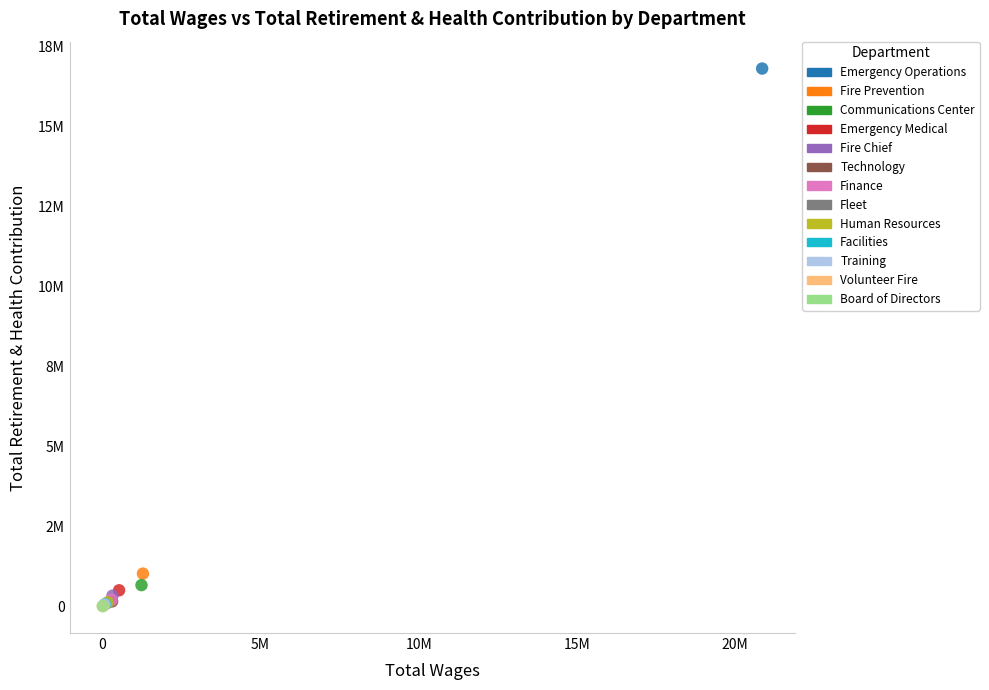

Which series reaches the maximum Y coordinate?

Emergency Operations